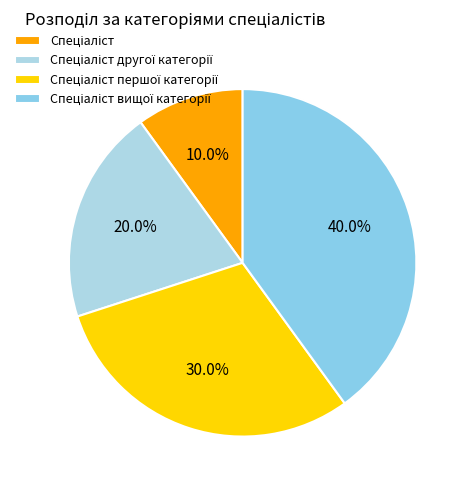

Which category has the biggest portion of the pie?

Спеціаліст вищої категорії